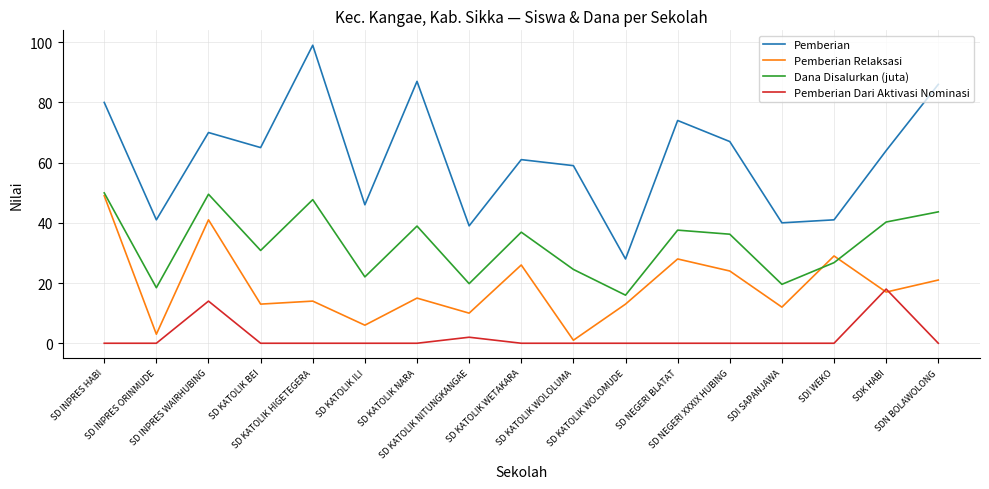

At SD INPRES WAIRHUBING, list the series in order from smallest to largest.

Pemberian Dari Aktivasi Nominasi, Pemberian Relaksasi, Dana Disalurkan (juta), Pemberian